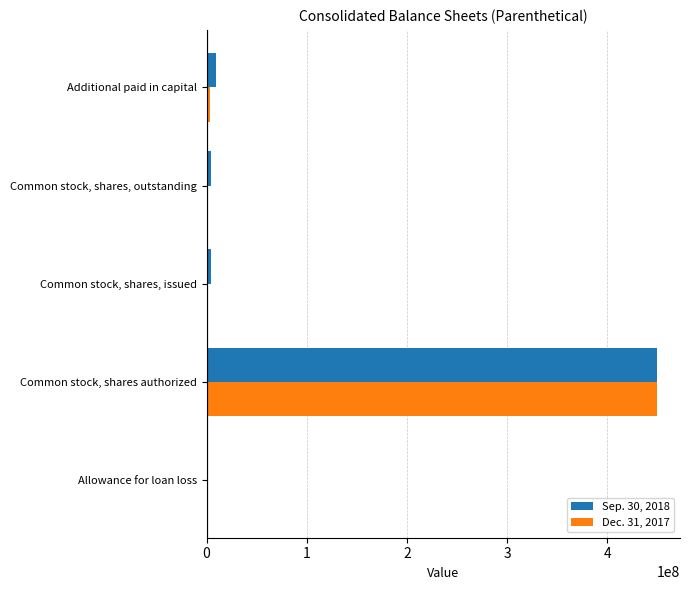

At which label is Sep. 30, 2018 closest to 225000000?

Additional paid in capital